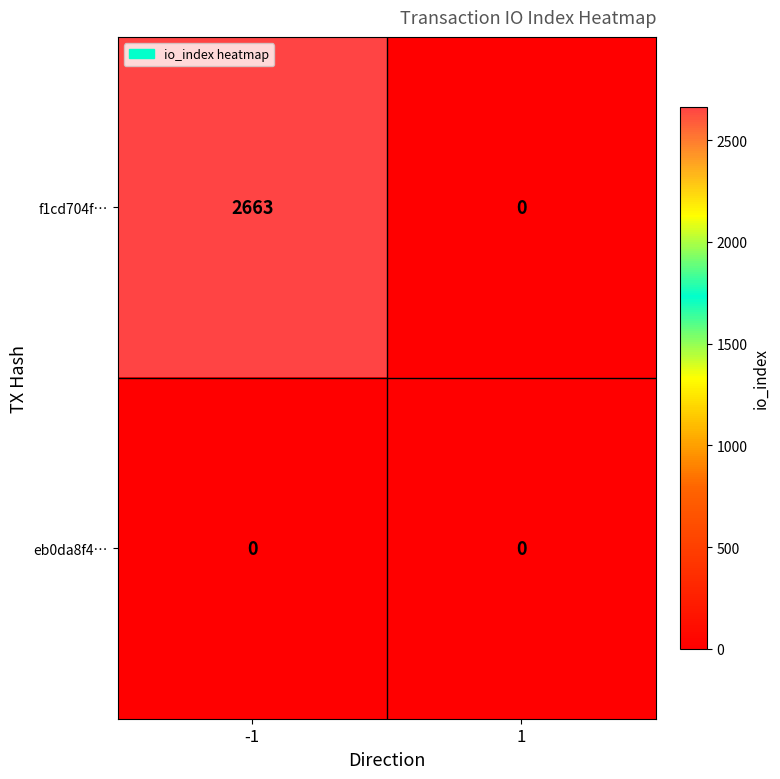

List the series in order of their peak value, highest first.

f1cd704f…, eb0da8f4…